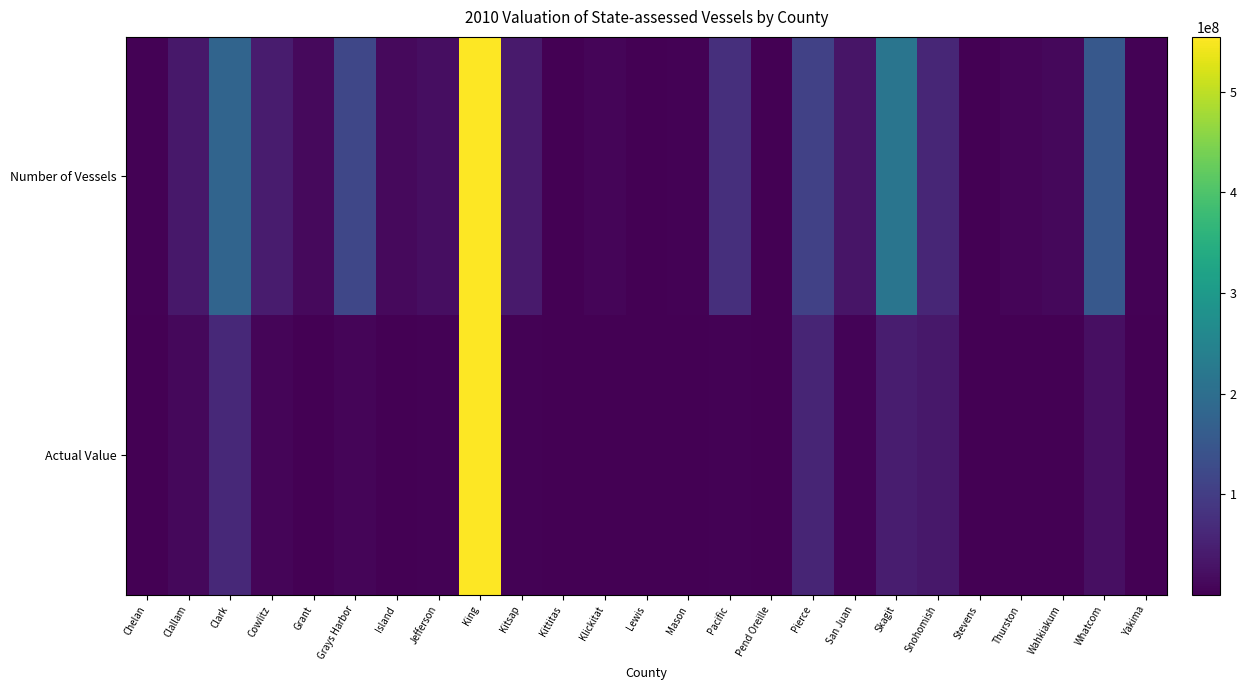

At how many categories does at least one series exceed 0?

24